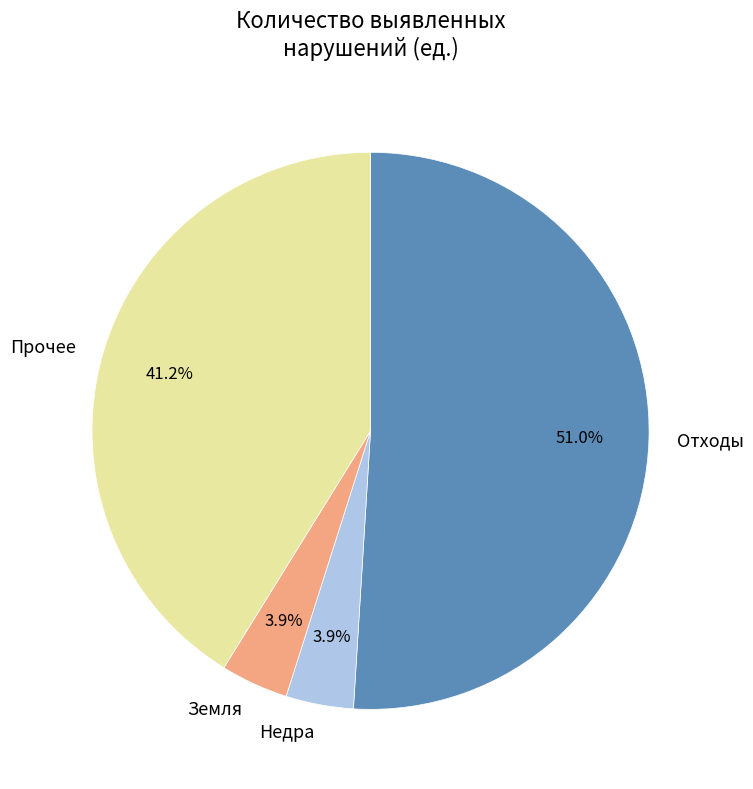

Which category has the biggest portion of the pie?

Отходы